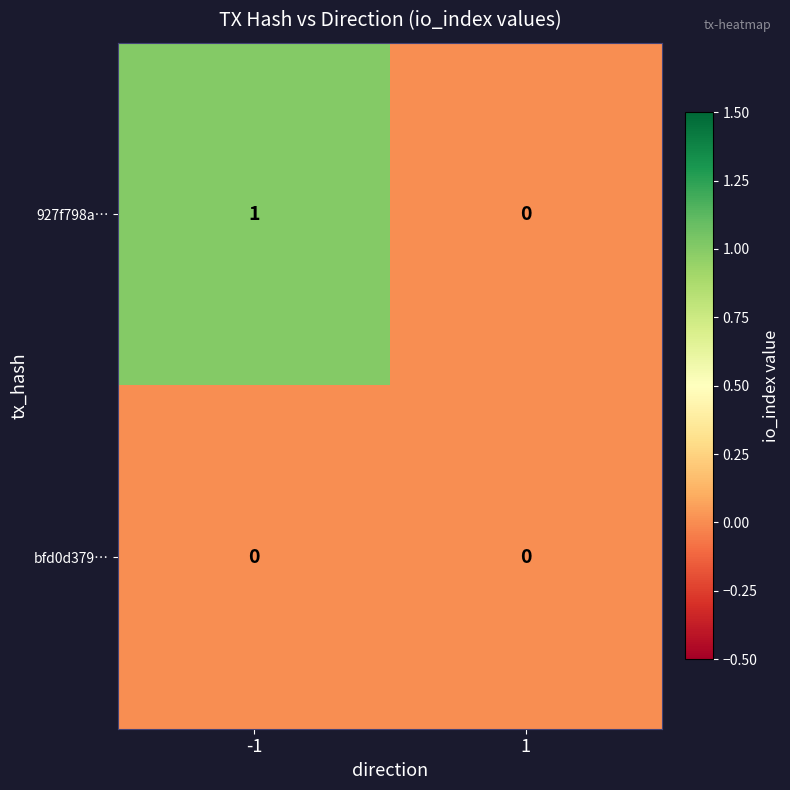

Reading right to left, list all the values displayed in this chart.

927f798a…: 0	1
bfd0d379…: 0	0